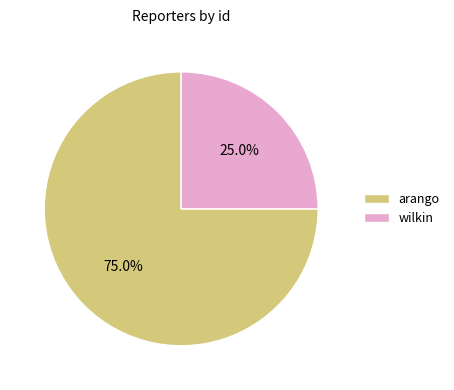

Is it true that wilkin is 38% of the pie?

False